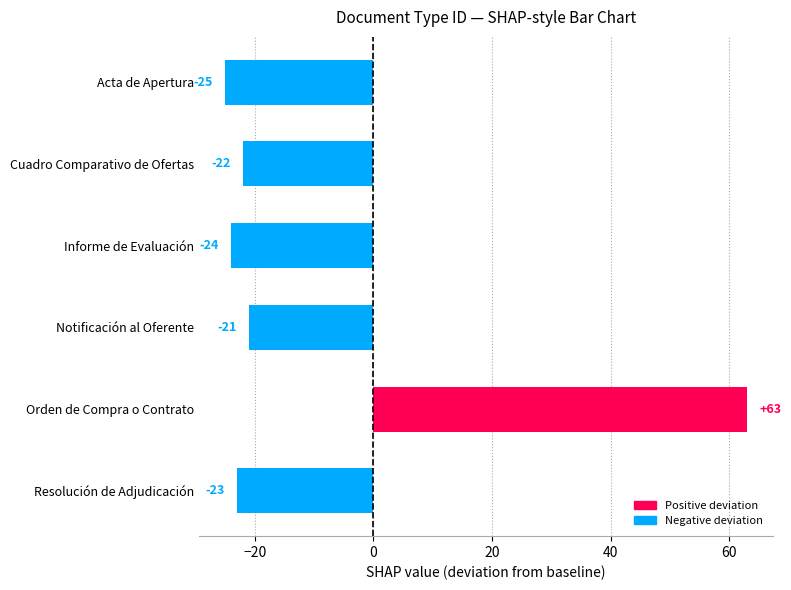

What is the difference between the second highest and minimum values?

4